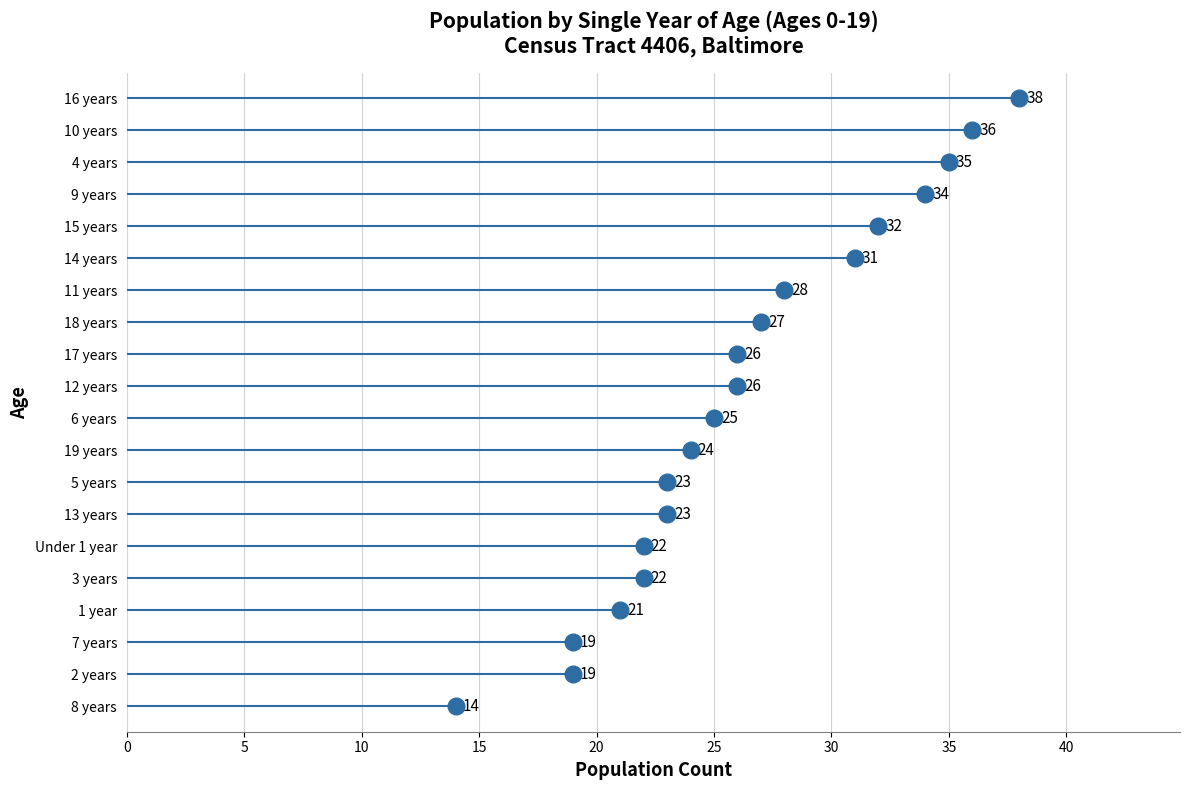

Read the value at 16 years, to the nearest 5.

40